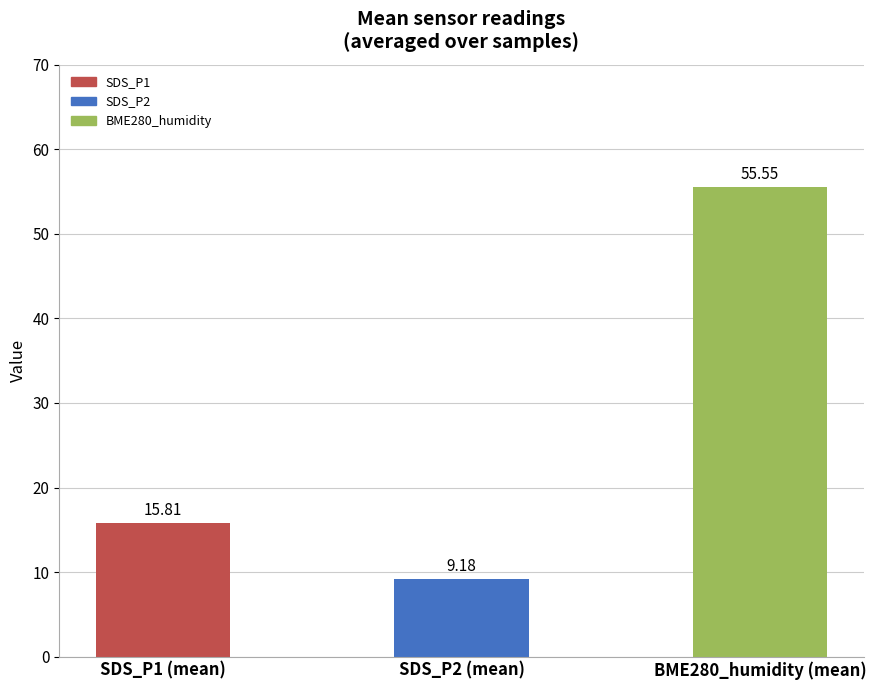

What is the ratio of the value at SDS_P2 (mean) to the value at SDS_P1 (mean)?

0.6